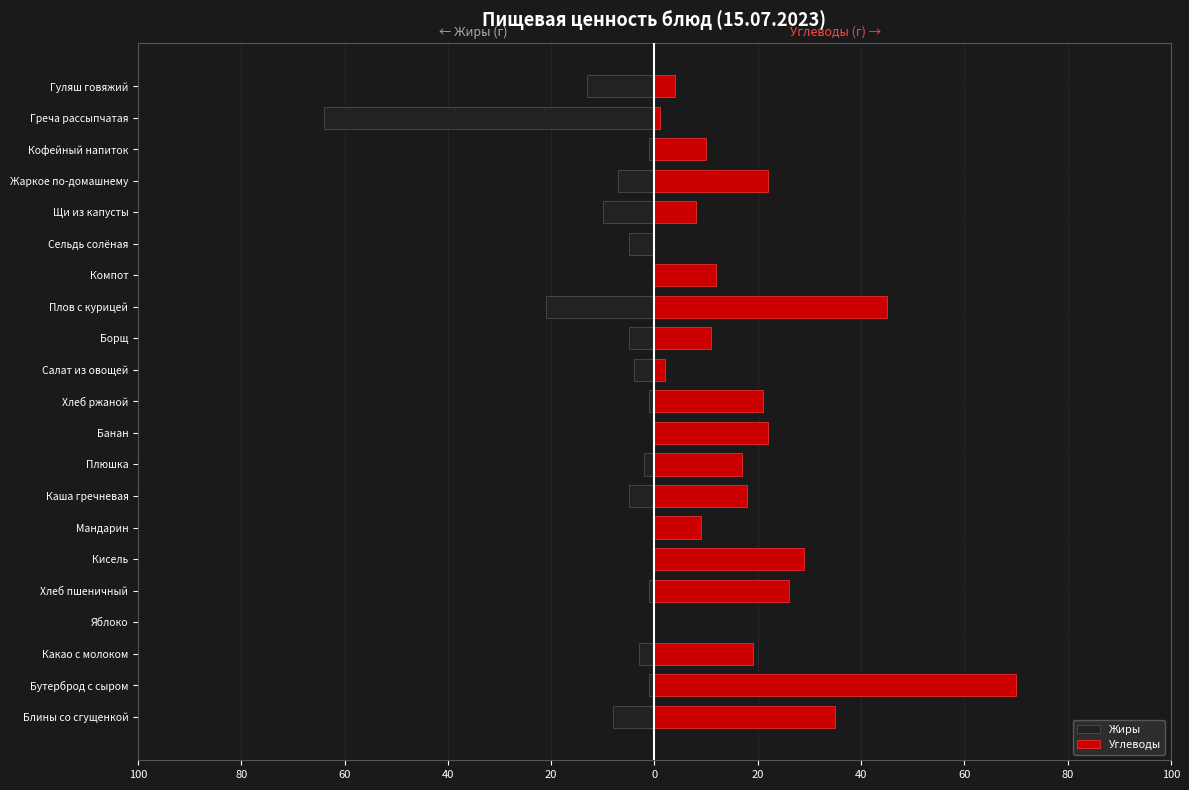

How many values in Жиры are below zero?

16